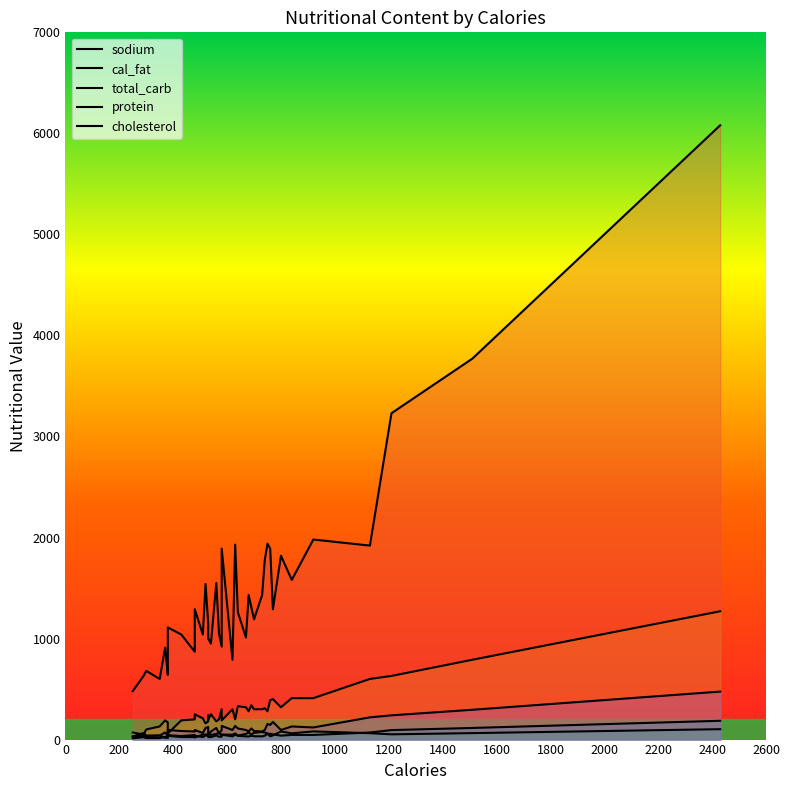

In total_carb, how many points are higher than both neighbors (excluding endpoints)?

14